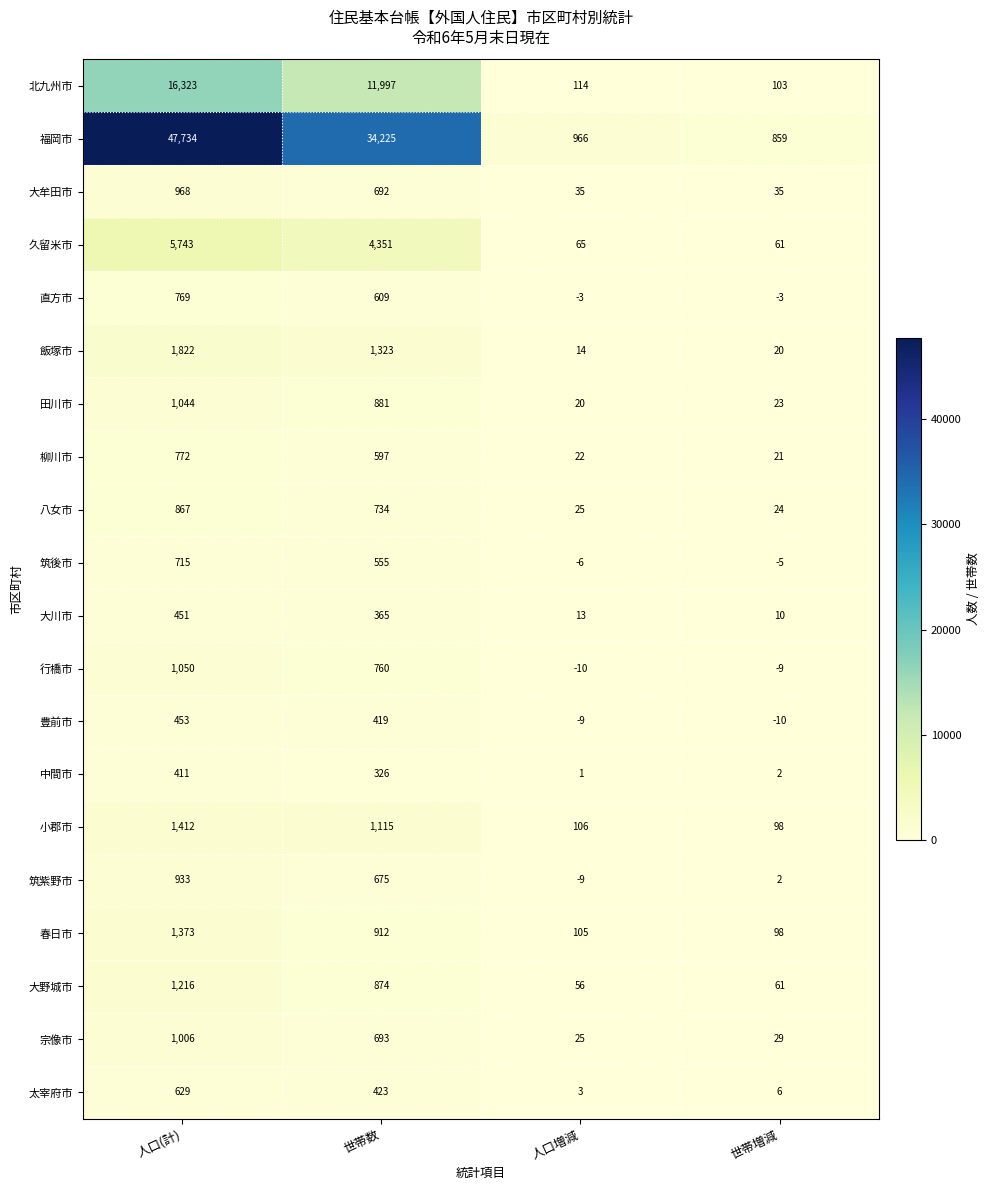

The value of 久留米市 at 世帯増減 is 61. True or false?

True